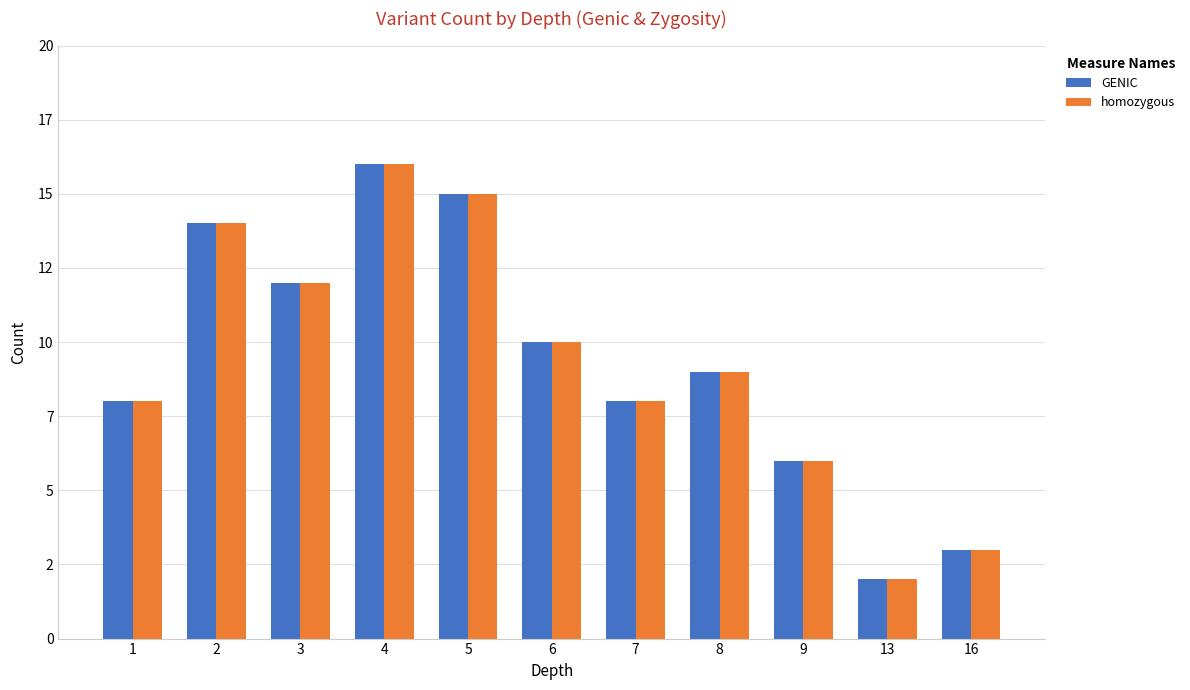

What are all the series names shown in the legend?

GENIC, homozygous